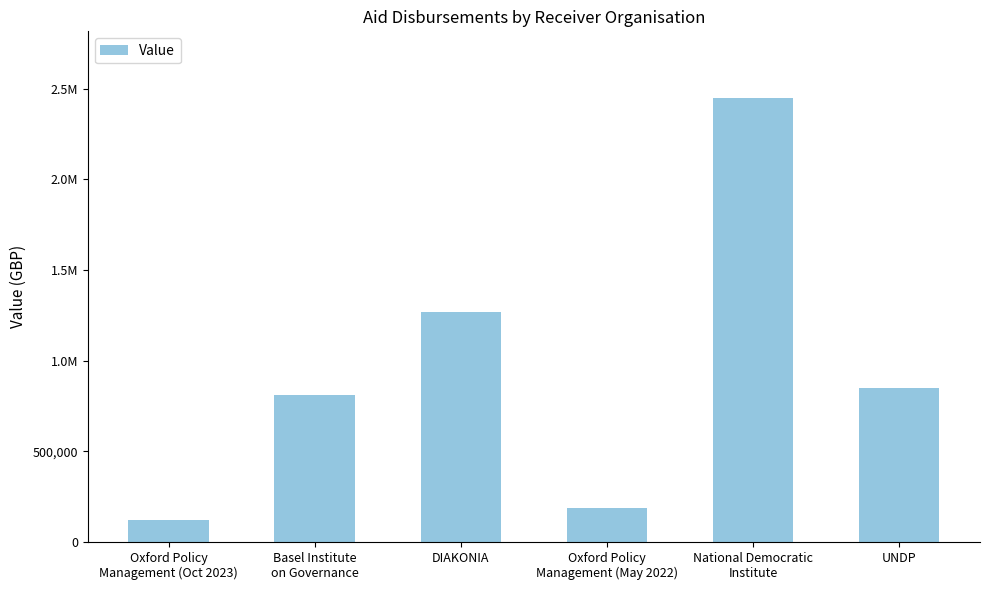

What is the label of the 3rd bar from the right?

Oxford Policy
Management (May 2022)